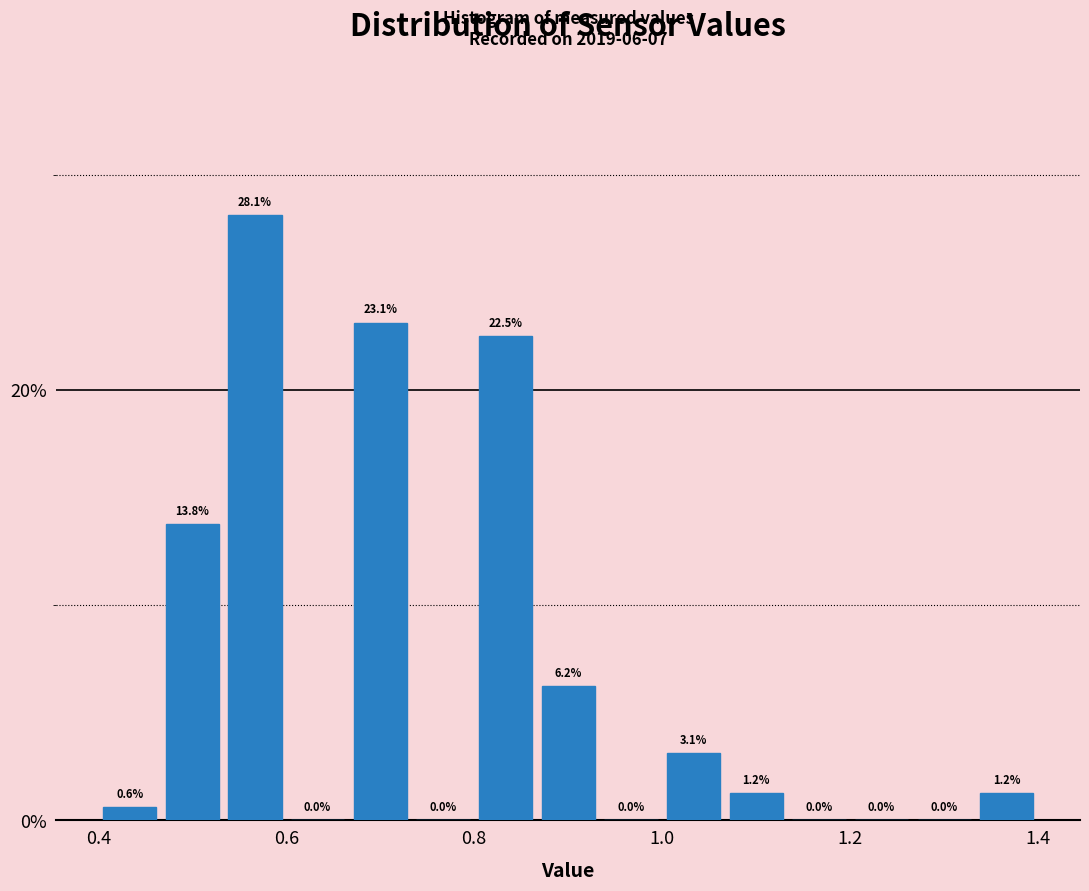

Read against the x-axis, roughly where is the centre of the tallest bar?

0.56